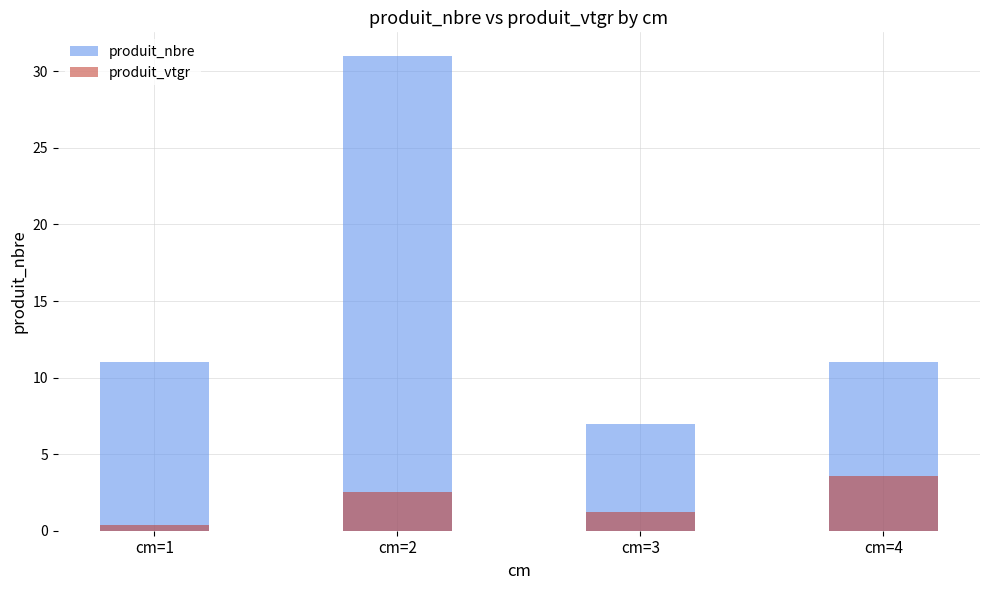

At which category is the sum across all series the highest?

cm=2